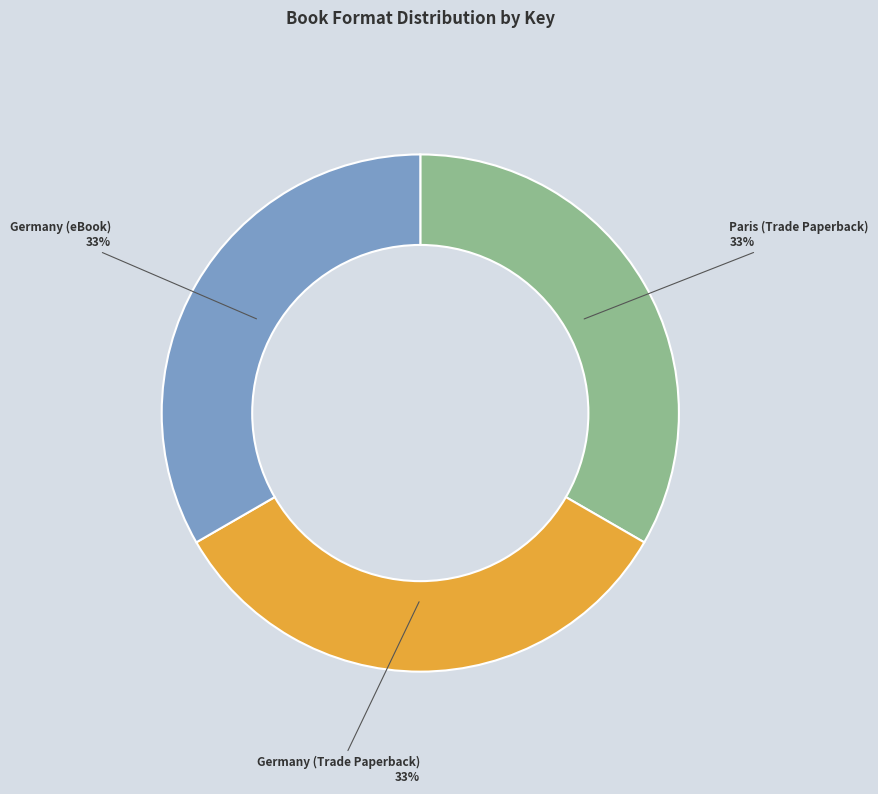

Is the sum of Germany (eBook) and Germany (Trade Paperback) greater than half?

Yes